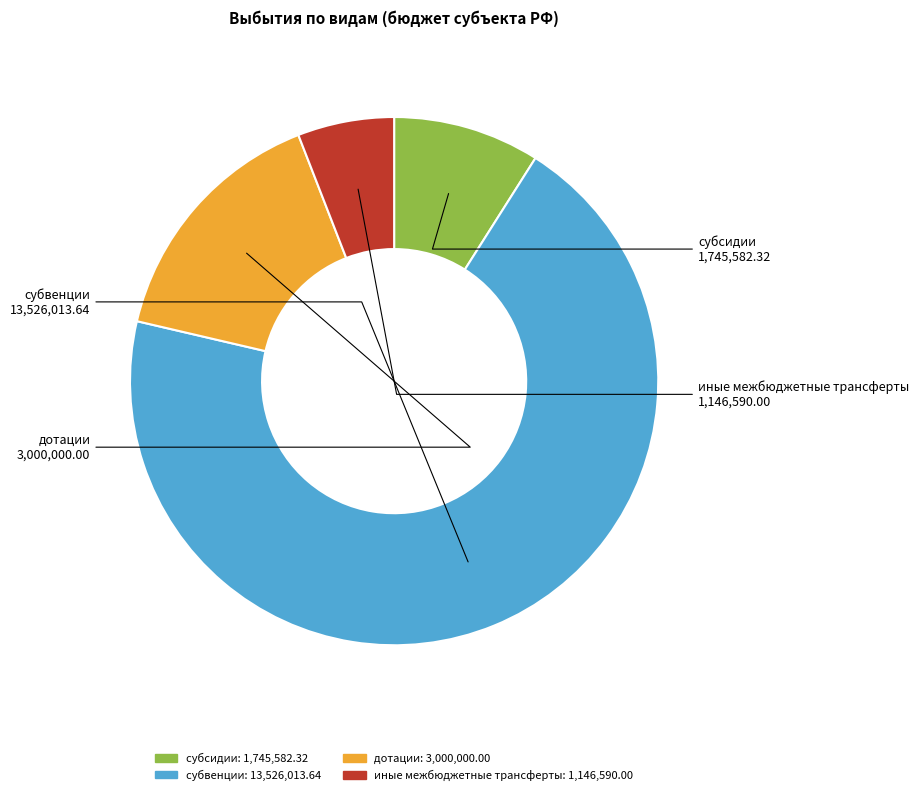

The дотации slice represents 29% of the pie. True or false?

False